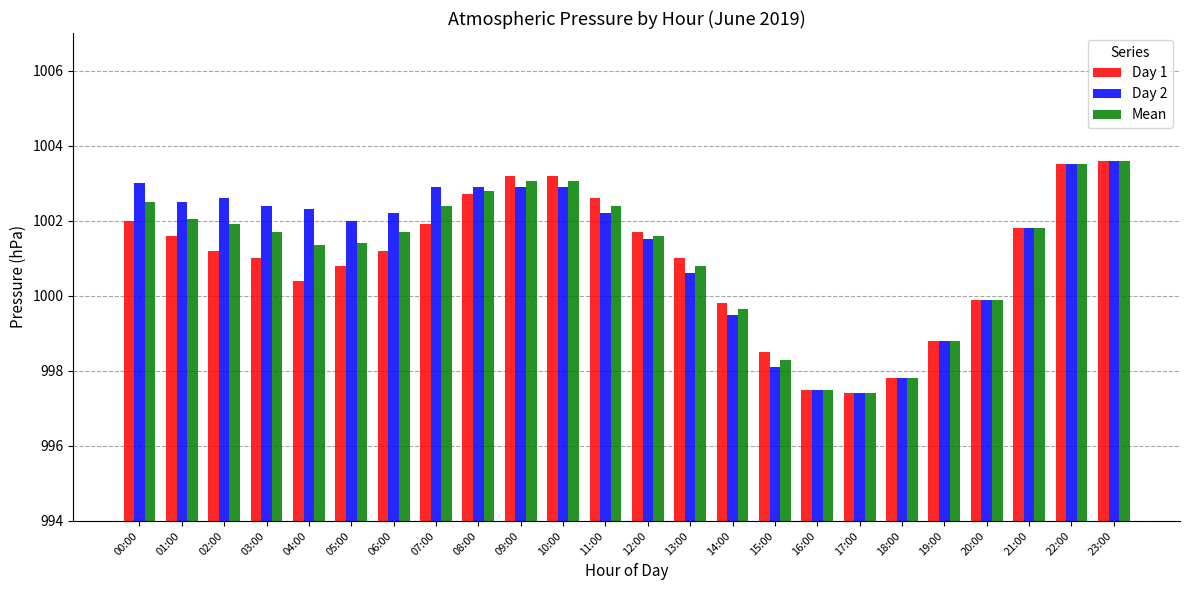

Count the number of data series in this chart.

3